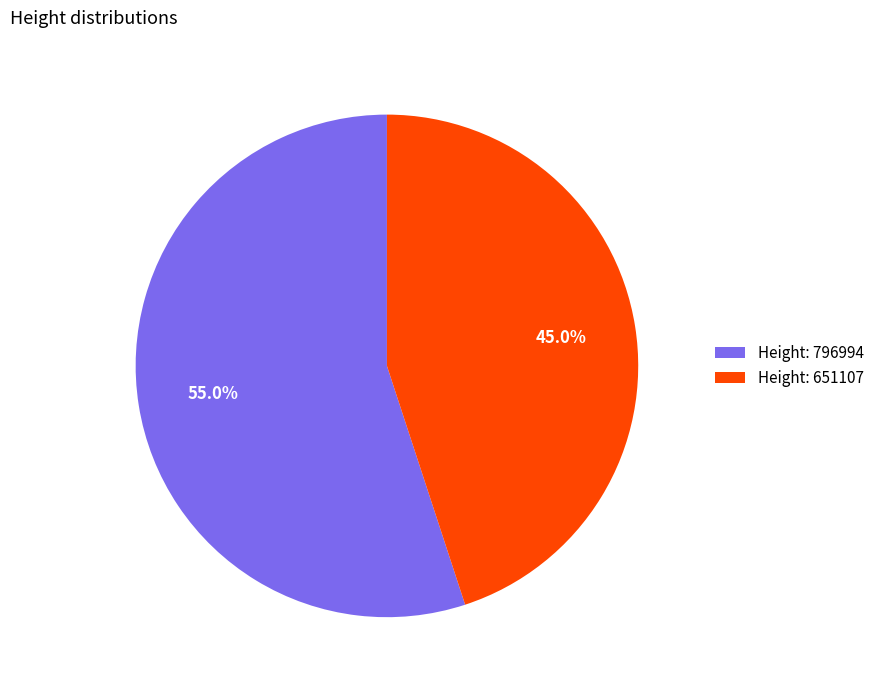

What is the ratio of the value at Height: 651107 to the value at Height: 796994?

0.8